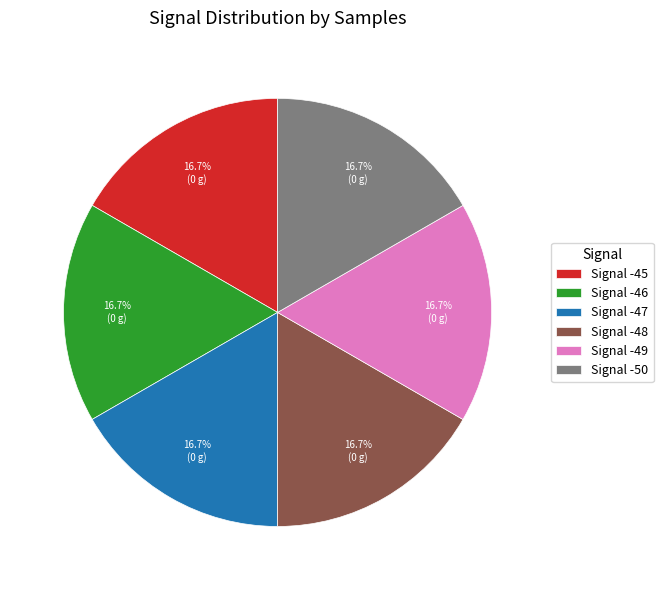

To the nearest percent, what is the average slice percentage?

17%